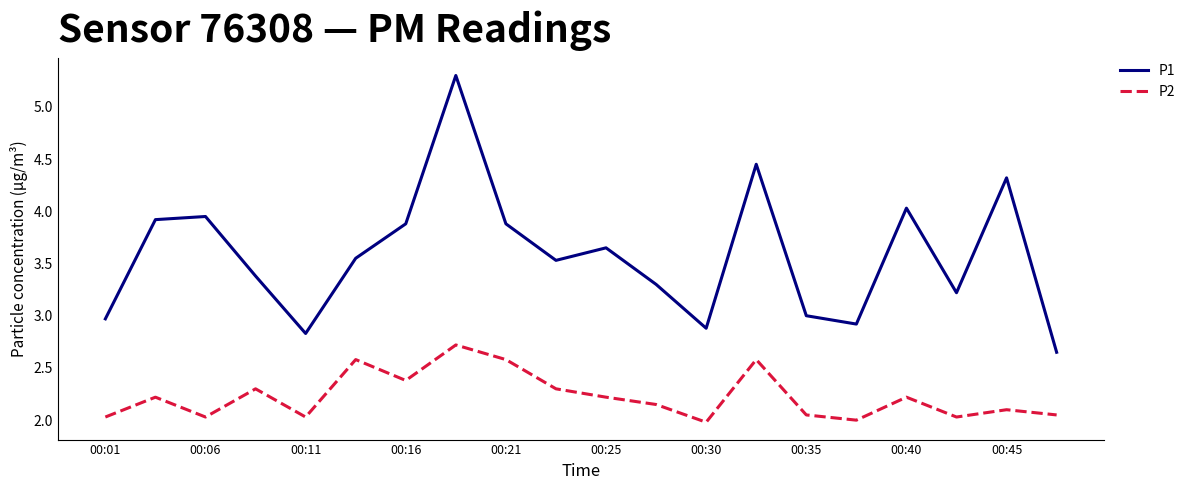

What is the highest value of the P1 series?

5.3